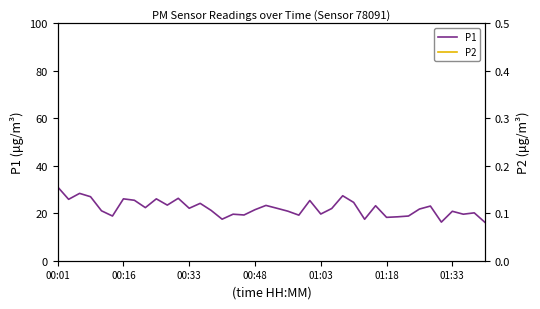

In P1, how many points are higher than both neighbors (excluding endpoints)?

13